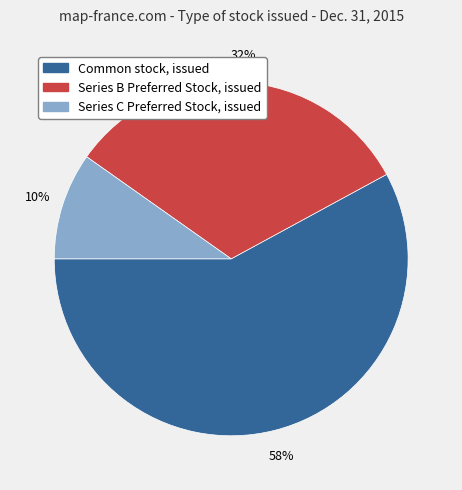

Which slice is the smallest?

Series C Preferred Stock, issued